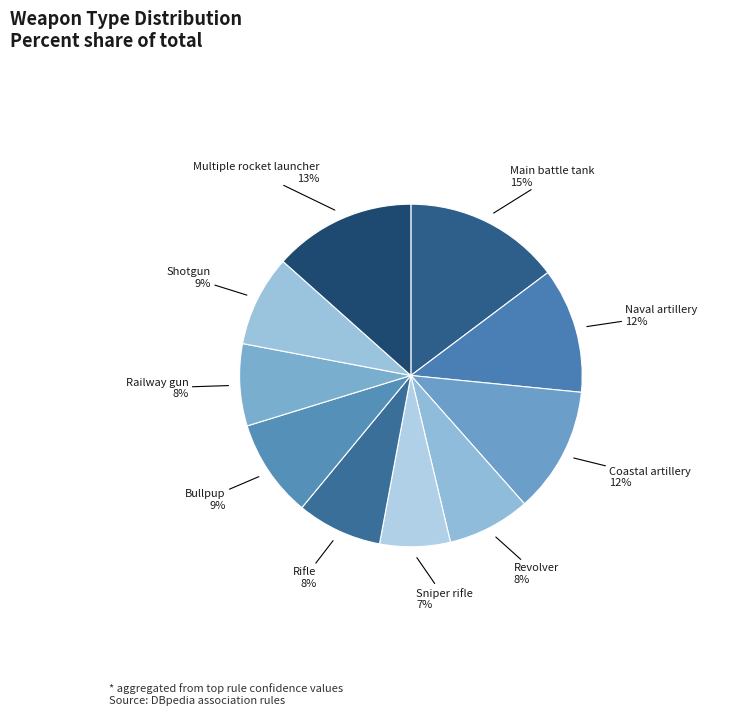

To the nearest percent, what percentage of the pie is Naval artillery?

12%